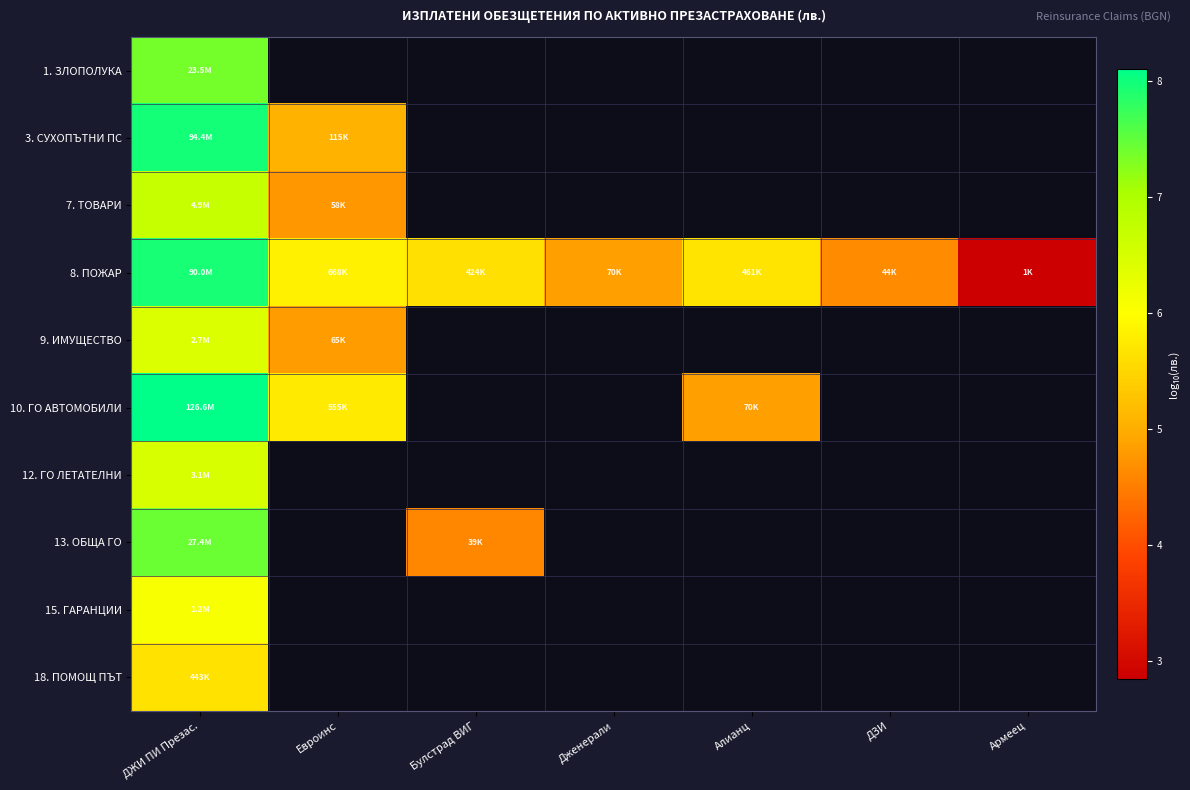

Count the number of data series in this chart.

10